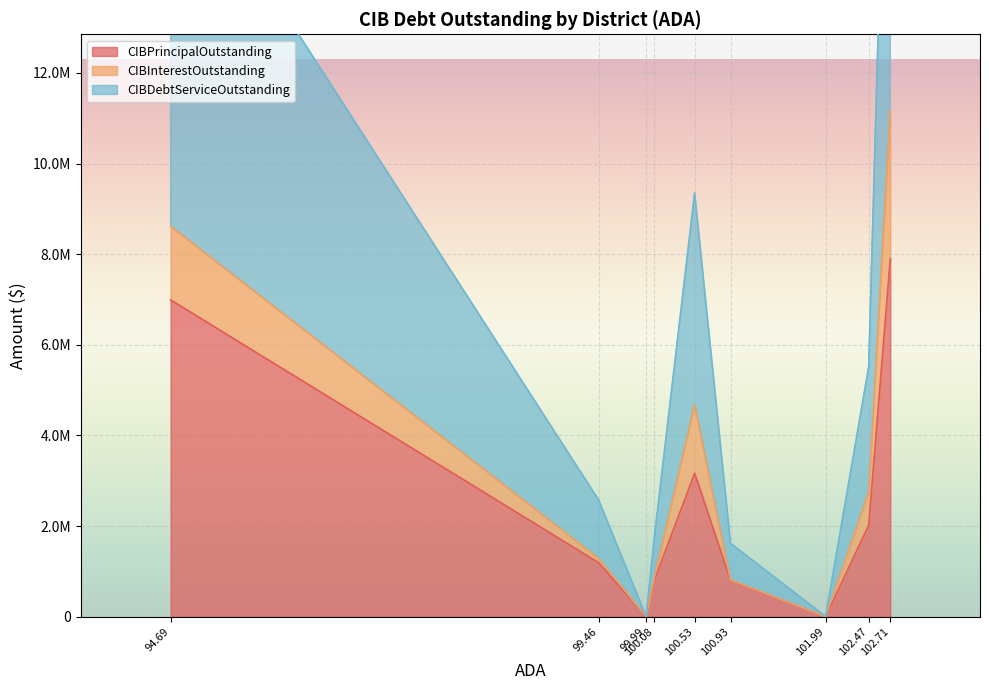

Is the value of CIBPrincipalOutstanding at Darrouzett ISD greater than the value of CIBInterestOutstanding at Pringle-Morse CISD?

Yes